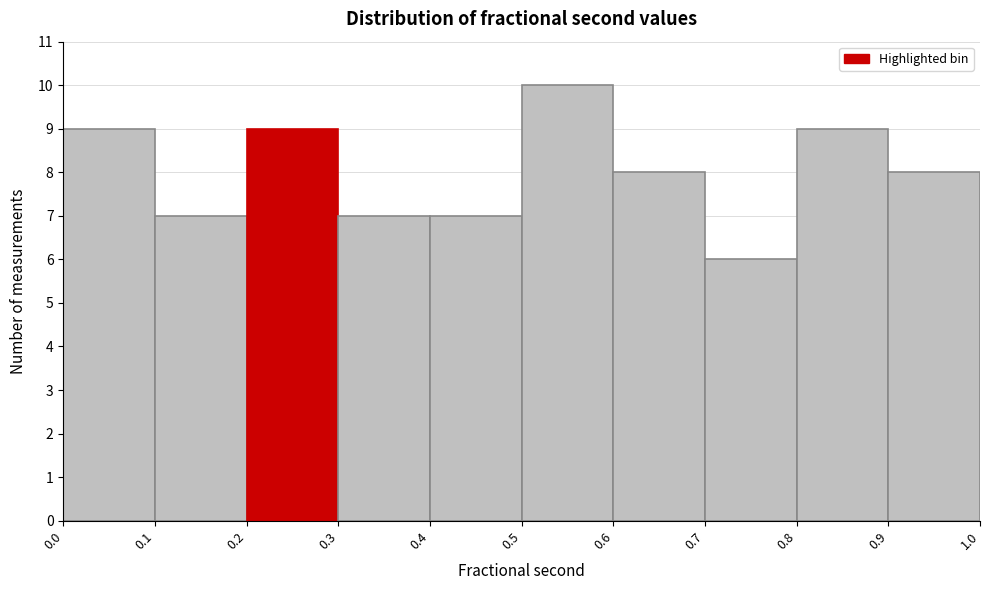

Reading left to right, list every bar in this chart as the range it spans on the x-axis followed by its height. The values are not printed on the chart, so give them approximately, as read against the axis.

0.0 to 0.1: 9
0.1 to 0.2: 7
0.2 to 0.3: 9
0.3 to 0.4: 7
0.4 to 0.5: 7
0.5 to 0.6: 10
0.6 to 0.7: 8
0.7 to 0.8: 6
0.8 to 0.9: 9
0.9 to 1.0: 8